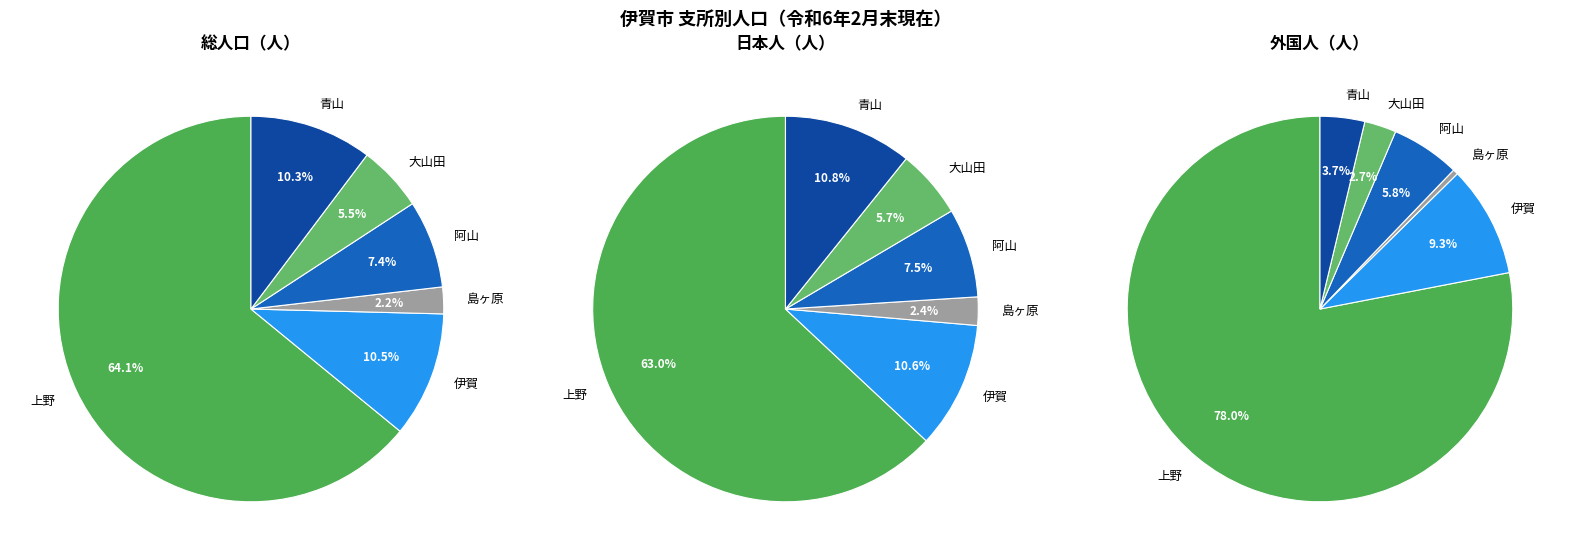

To the nearest percent, what is the combined percentage of 青山 and 大山田?

16%